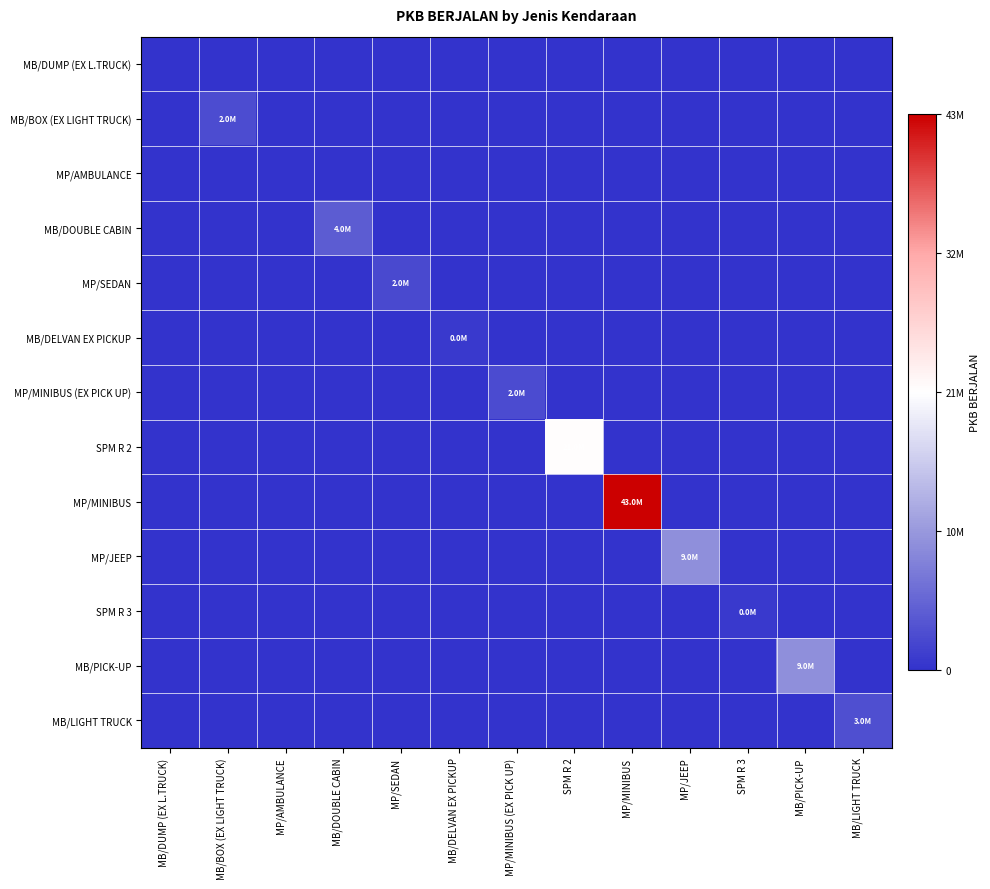

Which category has the highest value across all series?

MP/MINIBUS